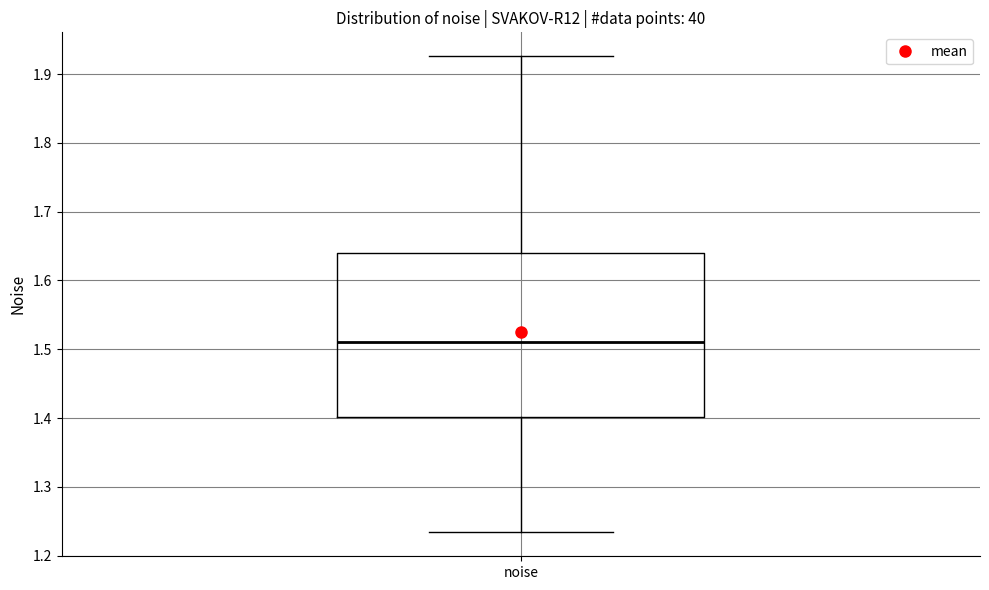

Read this box plot against the y-axis: the position of the median line, the range covered by the box, and the ends of both whiskers. The values are not printed on the chart, so give them approximately, as read against the axis.

median 1.51, box 1.40 to 1.64, whiskers 1.23 to 1.93